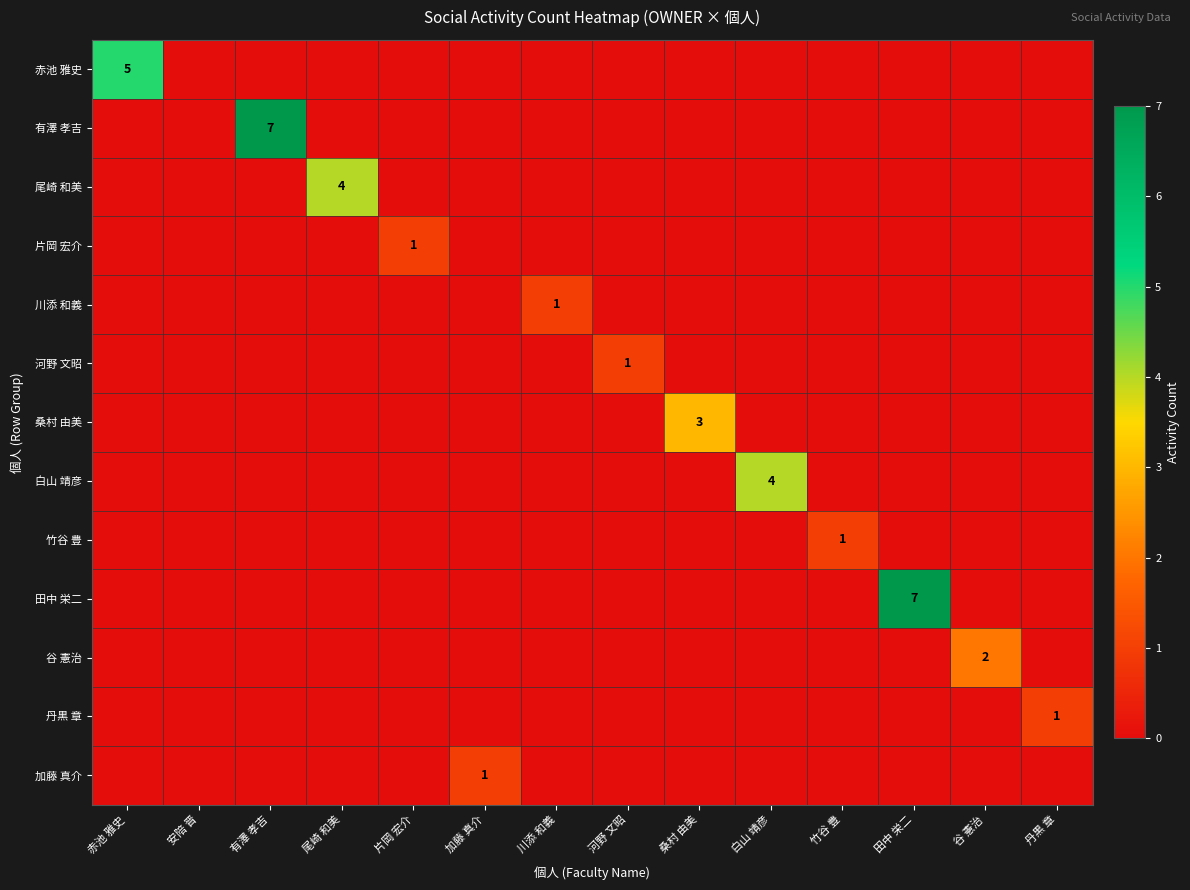

The value of 加藤 真介 at 竹谷 豊 is 0. True or false?

True